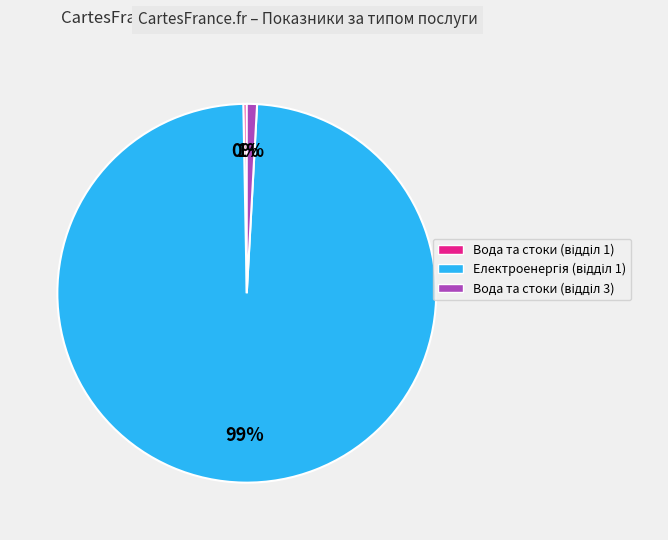

To the nearest percent, what is the difference between the largest and smallest slice percentages?

99%